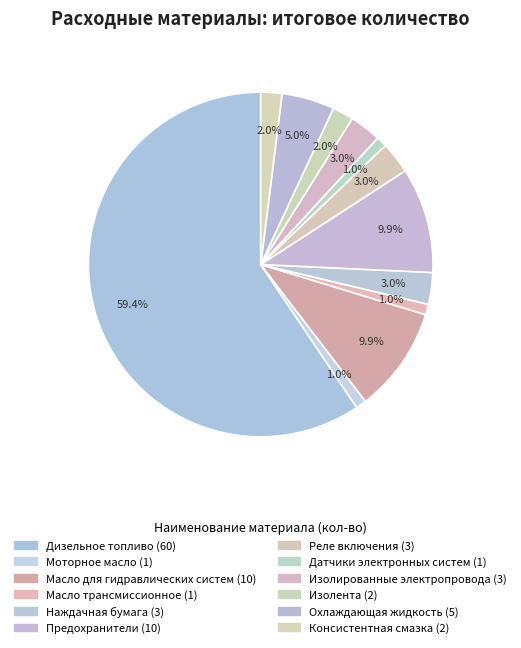

Count the number of slices in the pie.

12